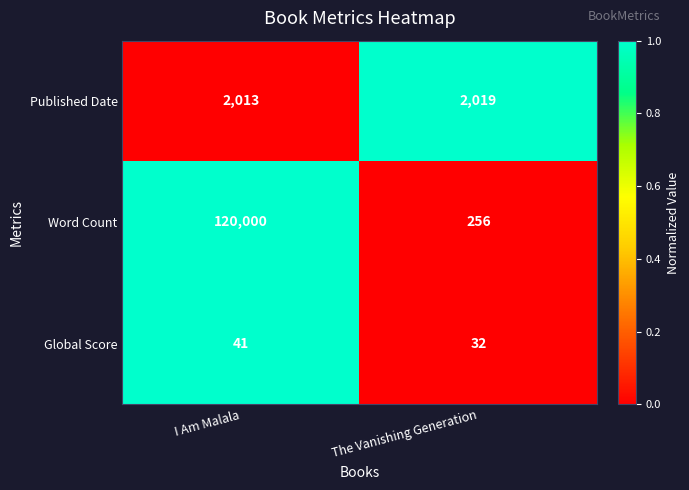

Rank the series by their maximum value, from lowest to highest.

Global Score, Published Date, Word Count